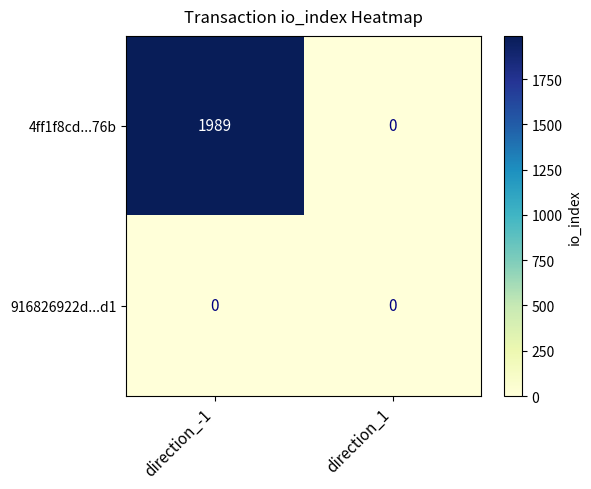

Reading left to right, extract all data points from this chart.

4ff1f8cd...76b: 1989	0
916826922d...d1: 0	0